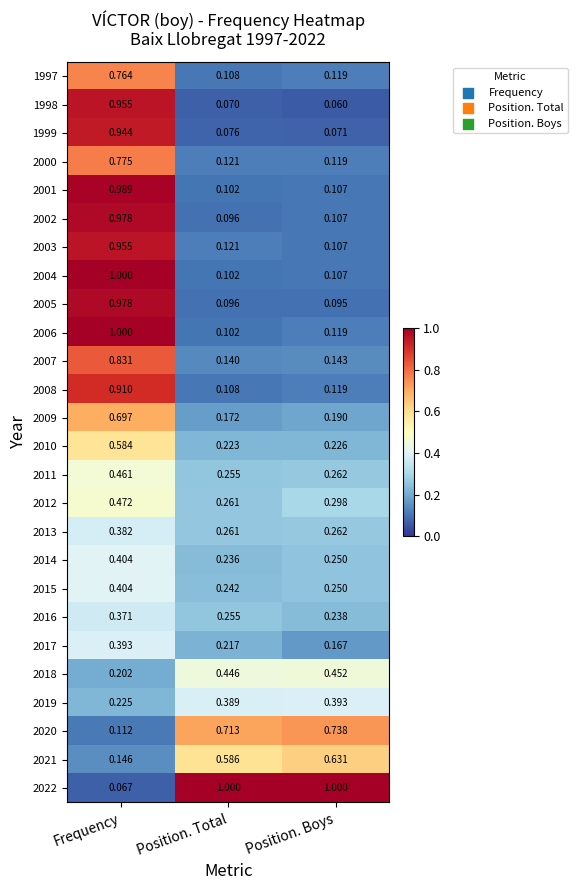

List the labels in order of 2002 value, smallest first.

Position. Total, Position. Boys, Frequency